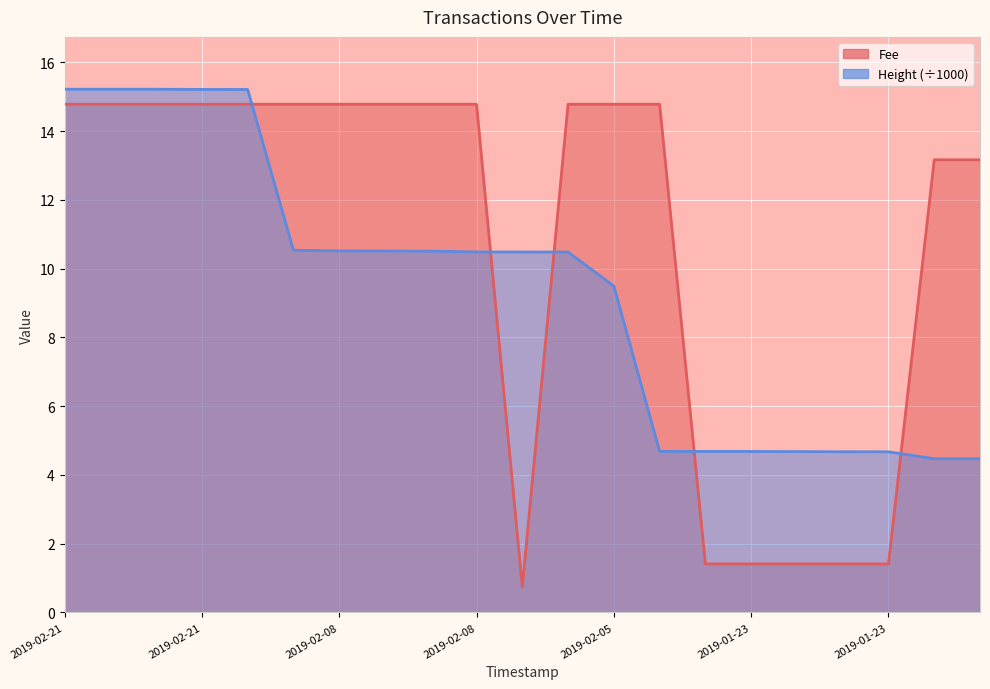

Which series has the largest range (max minus min)?

Fee